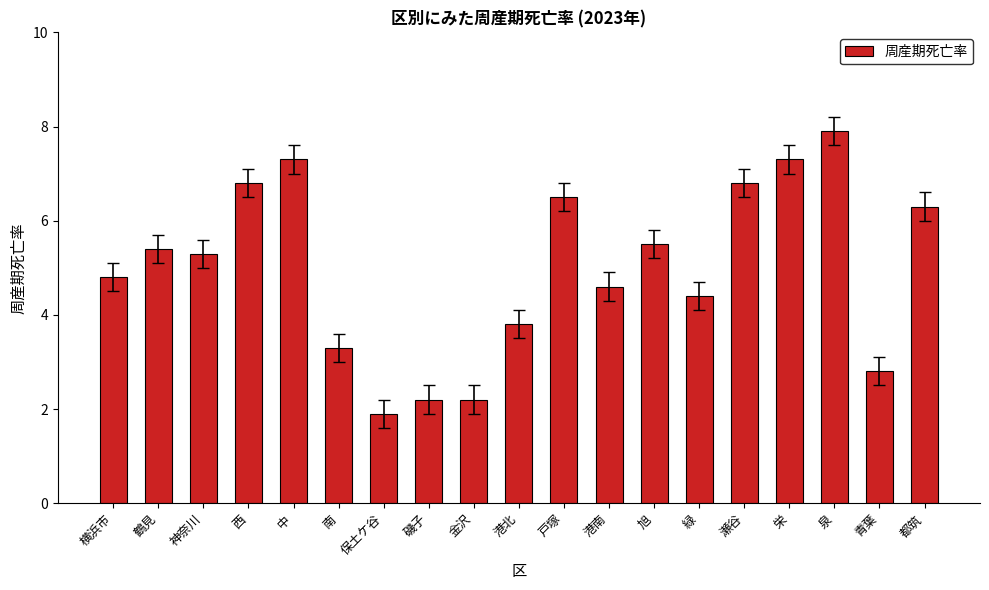

Are the bars horizontal?

No